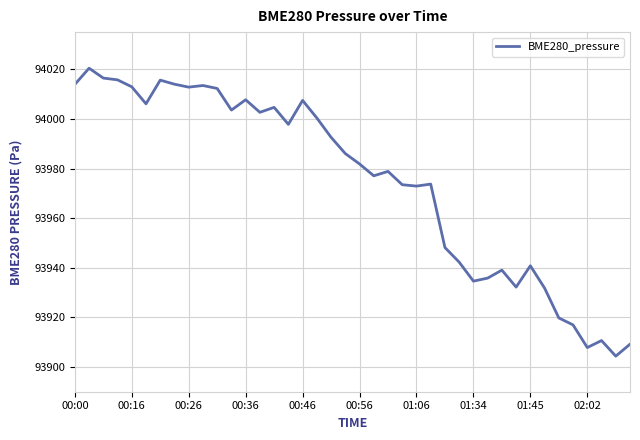

How many values are below 93986?

20